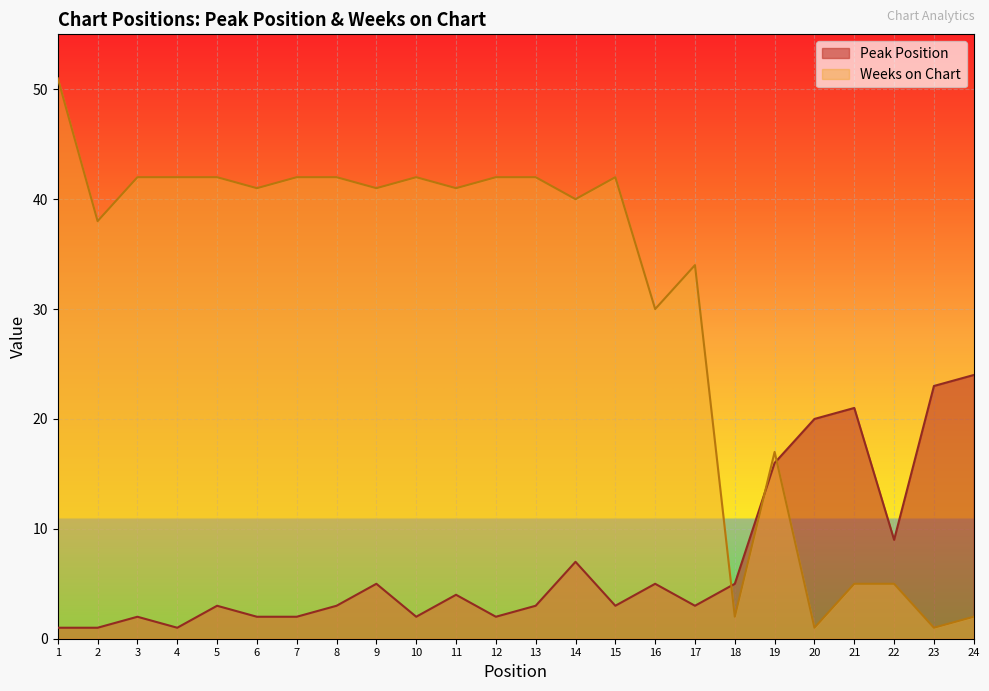

At which category does Peak Position reach its first local peak?

3